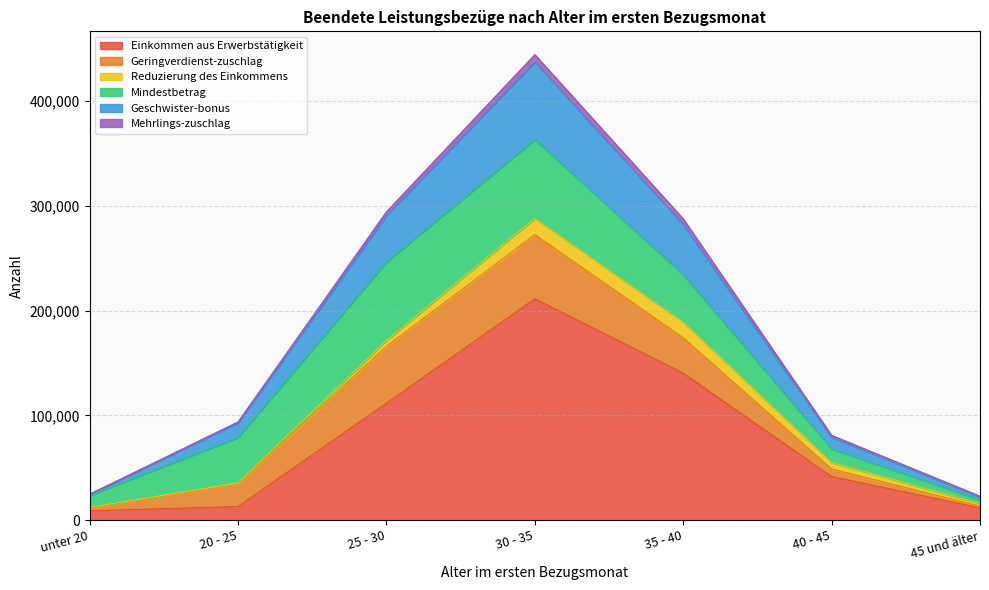

At which category does Mehrlings-zuschlag reach its first local peak?

30 - 35